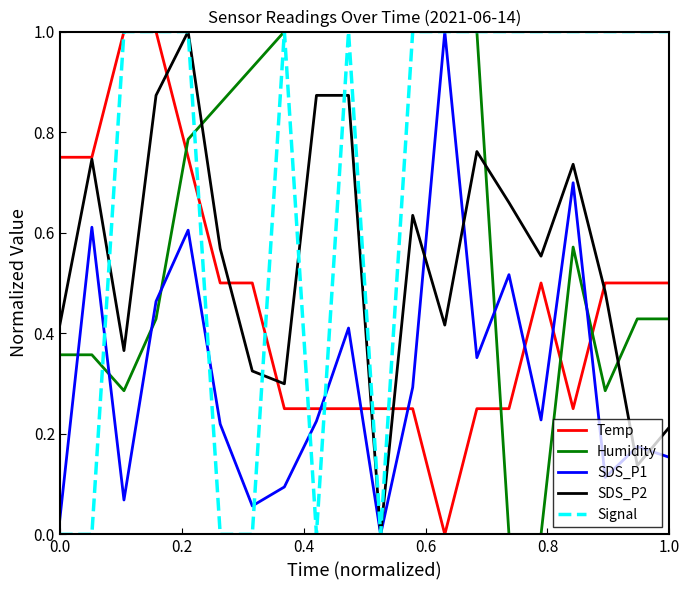

List the series in order of their overall mean, lowest first.

SDS_P1, Temp, SDS_P2, Humidity, Signal